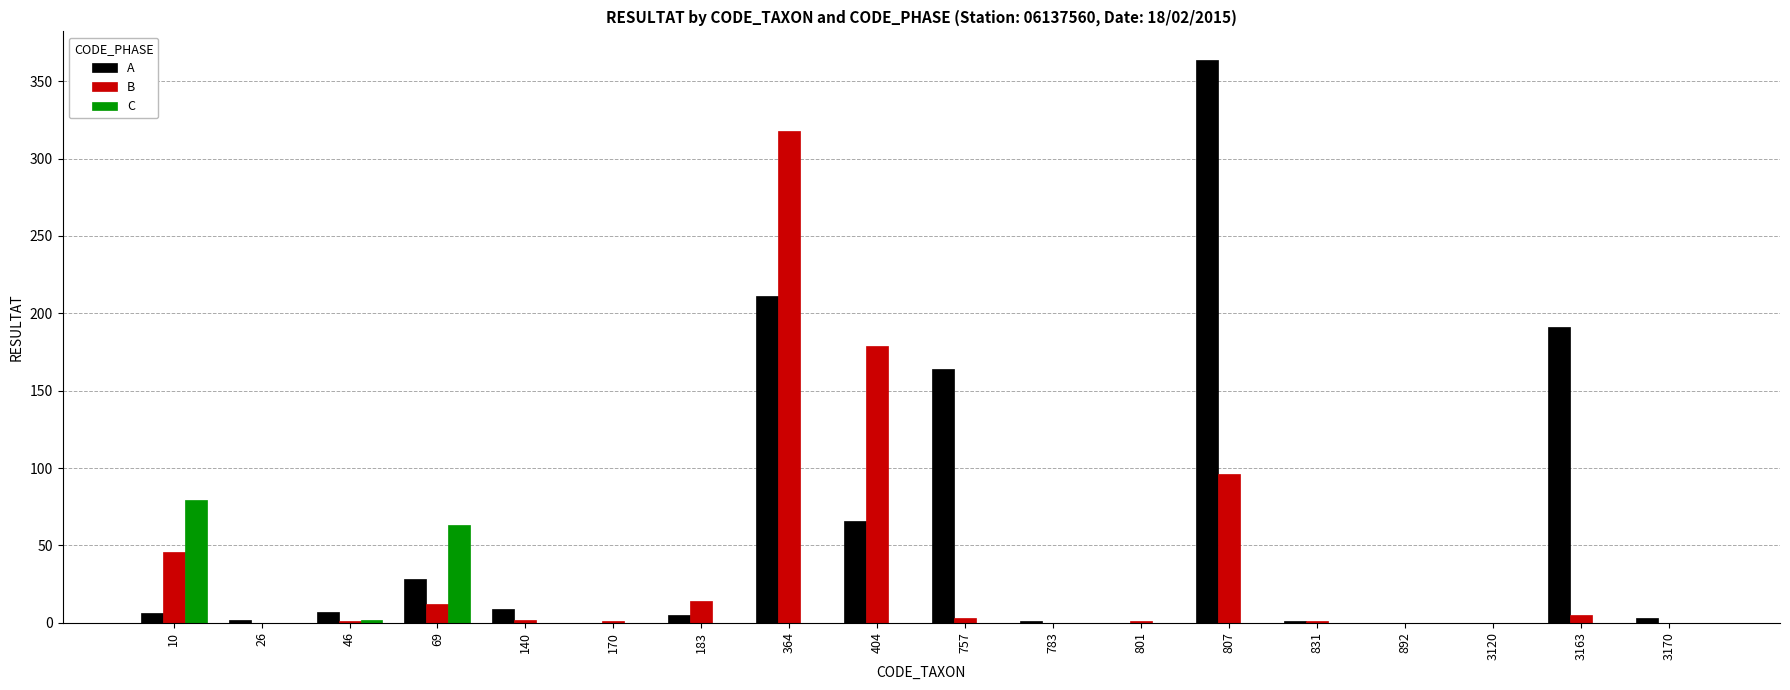

The value of B at 892 is 0. True or false?

True